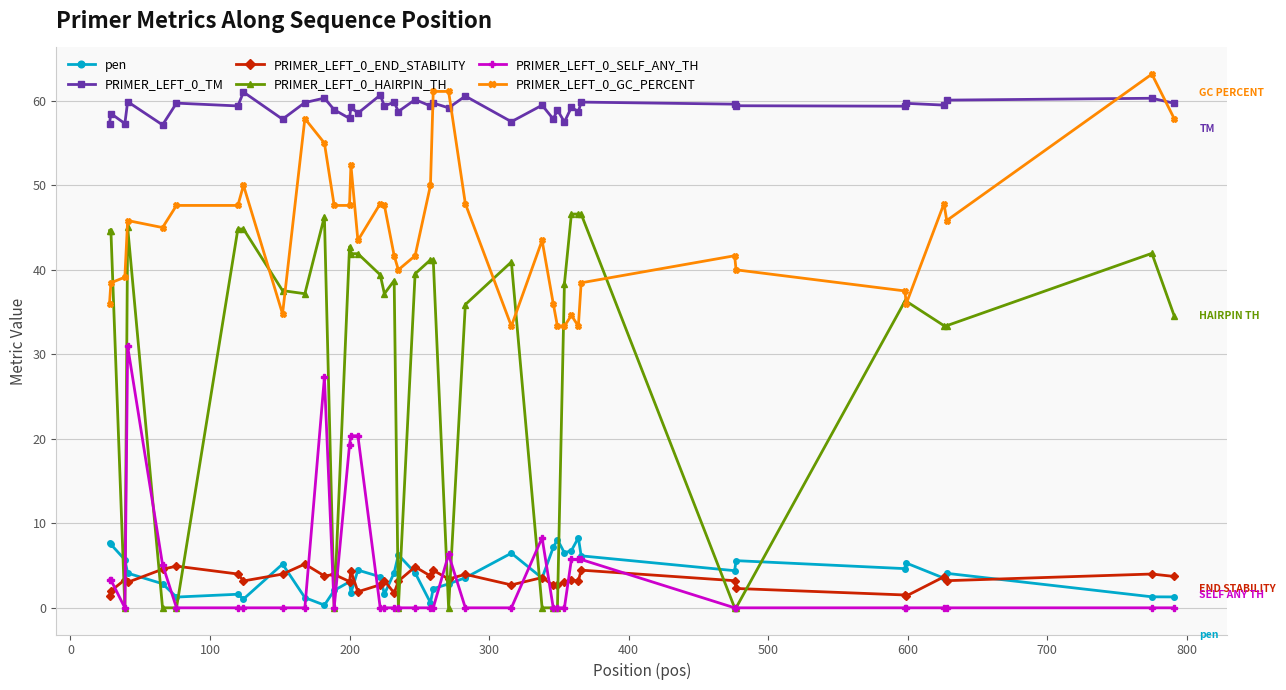

How many data points in PRIMER_LEFT_0_HAIRPIN_TH are above 38?

20